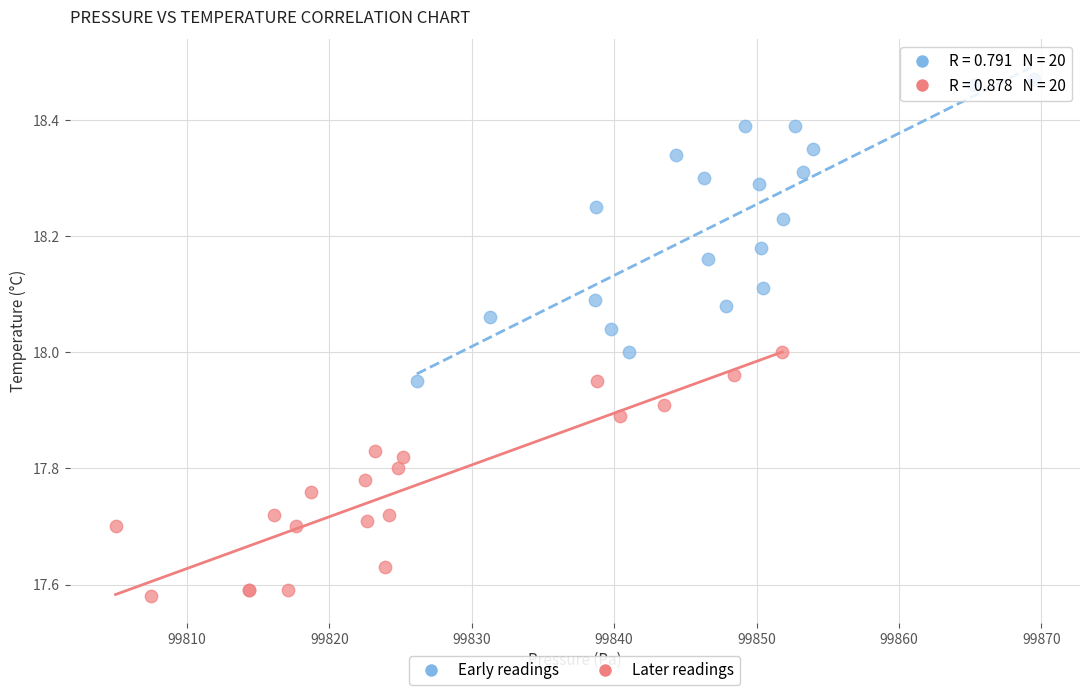

Which series has the largest Y range (max minus min)?

Early readings